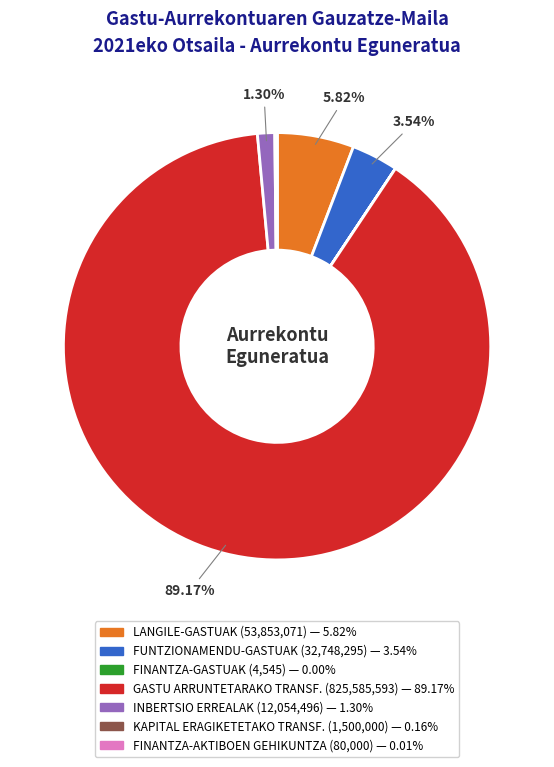

Between FUNTZIONAMENDU-GASTUAK and LANGILE-GASTUAK, which is larger?

LANGILE-GASTUAK